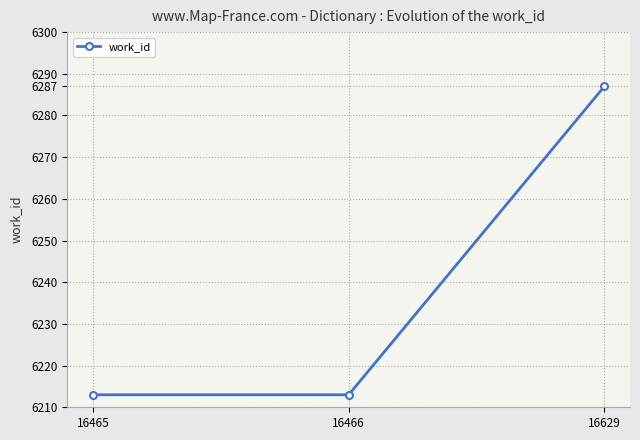

What is the minimum value shown in the chart?

6213